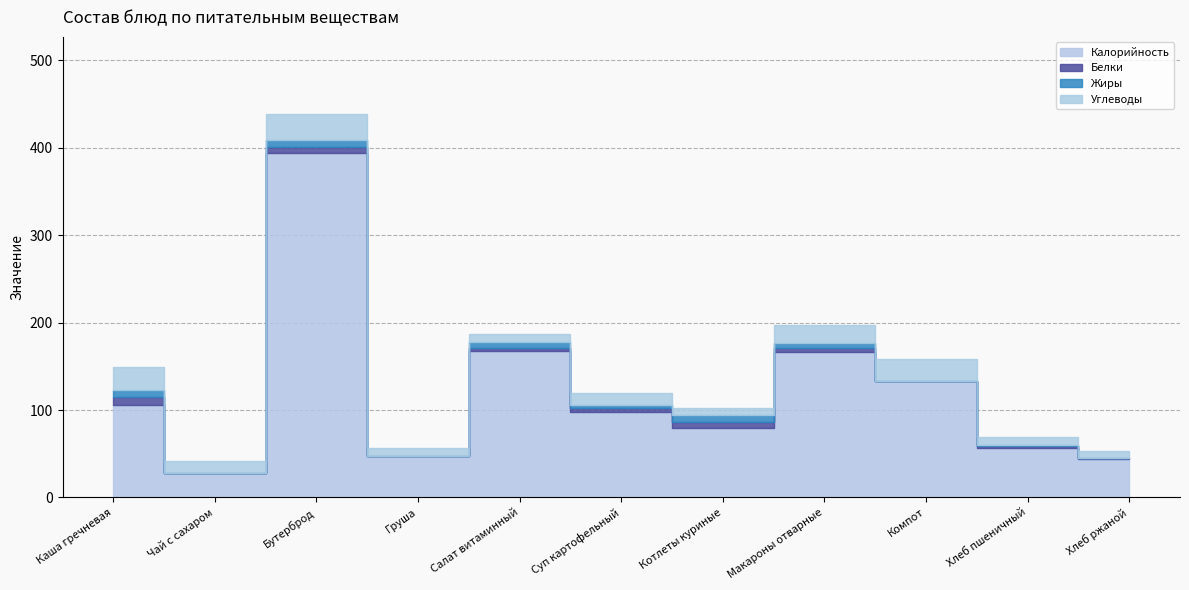

At which label does Калорийность first exceed 98?

Каша гречневая